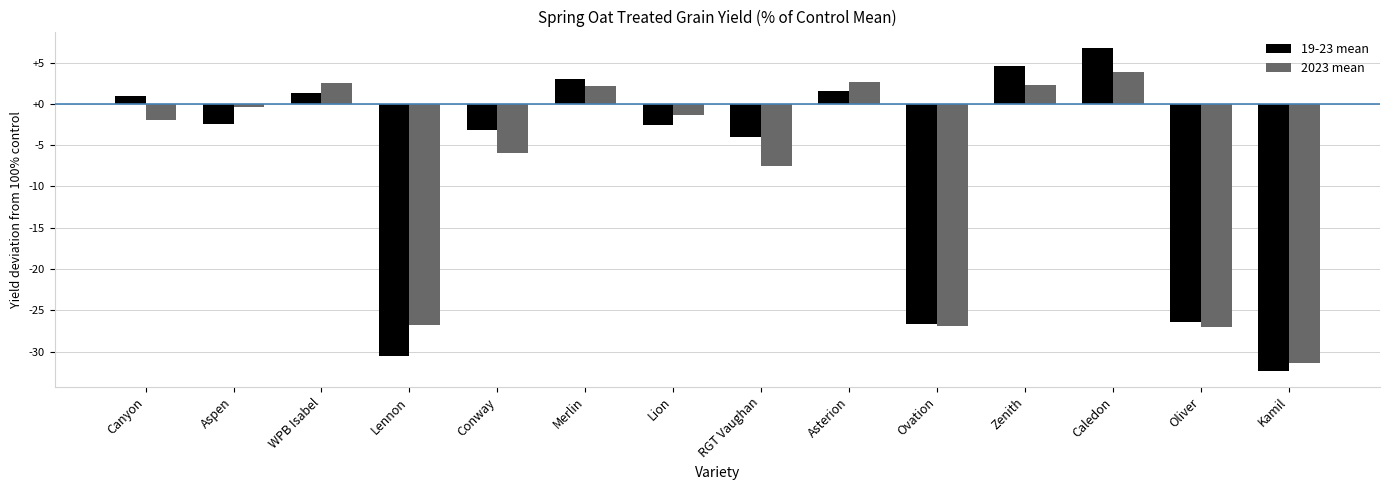

What is the total value across all series at Canyon?

-1.0